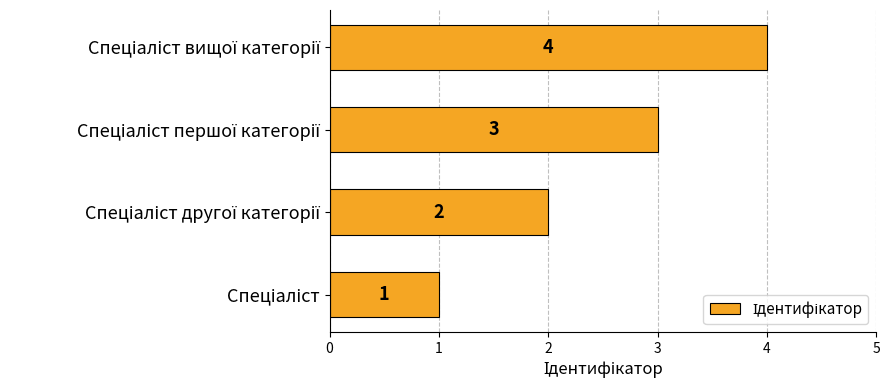

How many values are between 2 and 4?

3